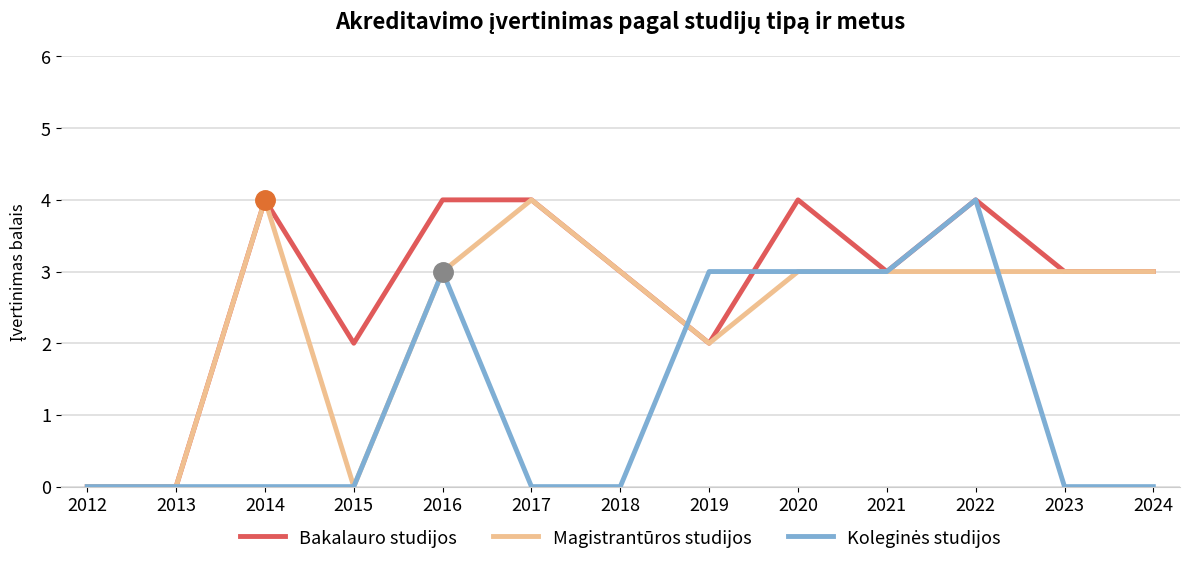

The value of Magistrantūros studijos at 2019 is 2. True or false?

True